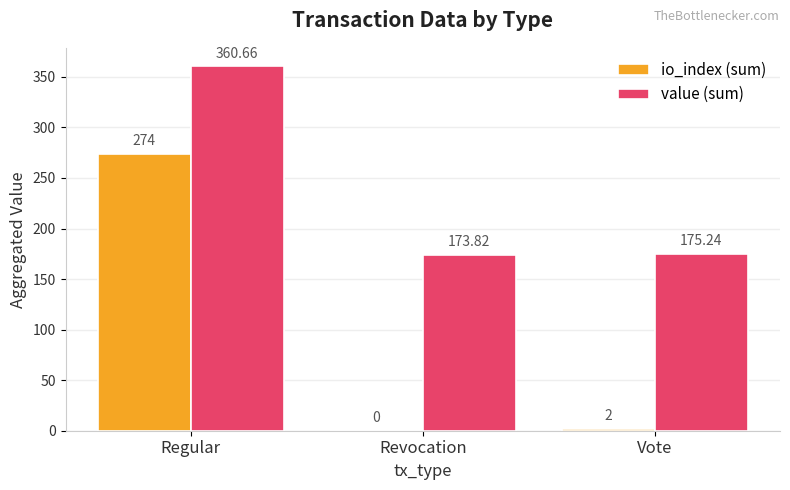

Which series changed the most between Regular and Vote?

io_index (sum)